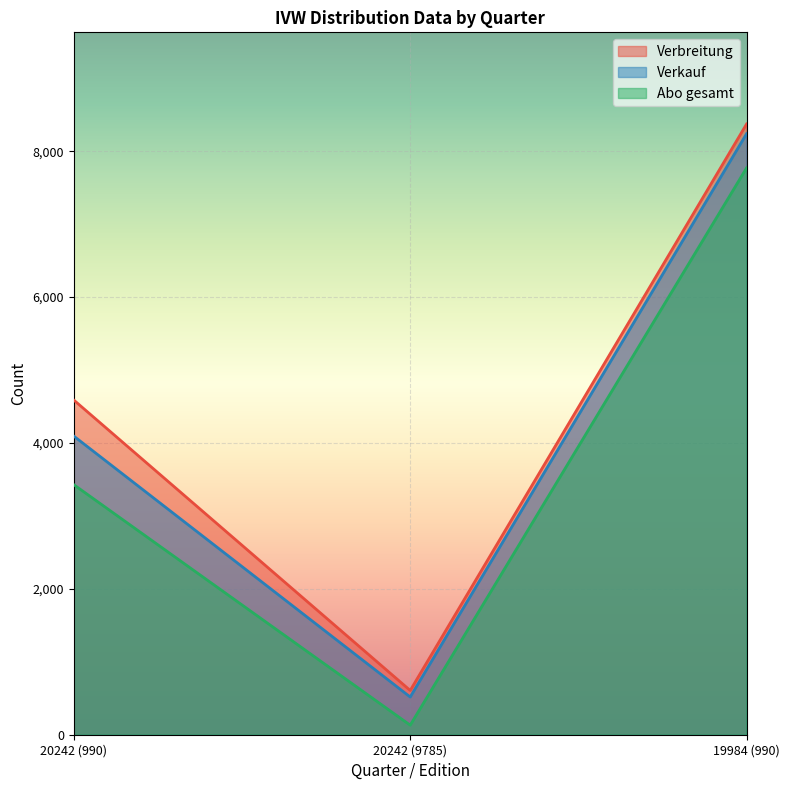

Rank the series at 20242 (9785) from highest to lowest value.

Verbreitung, Verkauf, Abo gesamt